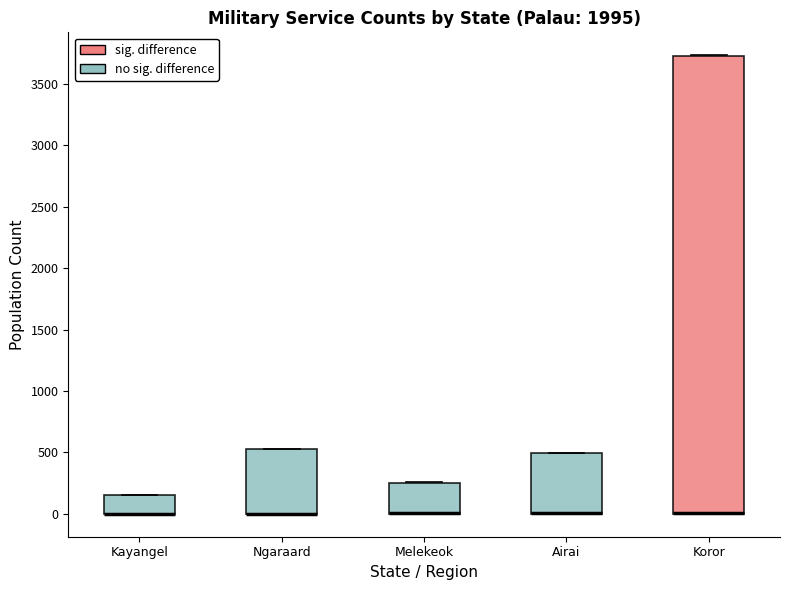

Where is the upper edge of the box for Koror on the y-axis? The values are not printed on the chart, so give them approximately, as read against the axis.

3750